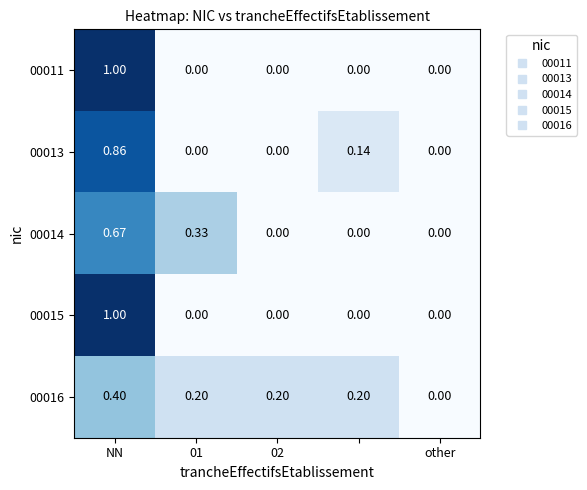

Which category has the highest value in the 00014 series?

NN